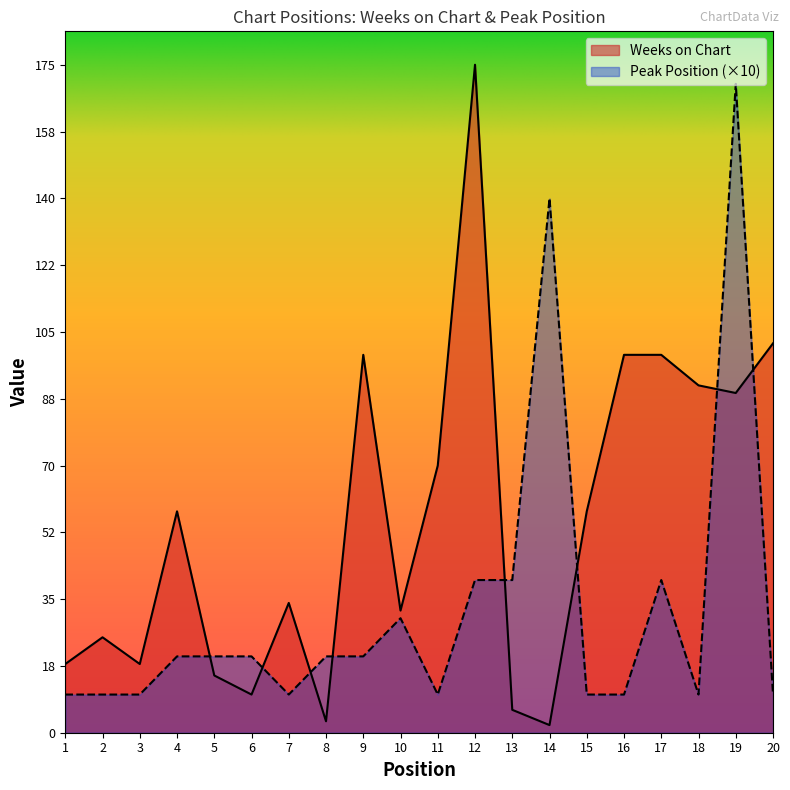

True or false: Weeks on Chart has a value of 3 at 14.

False